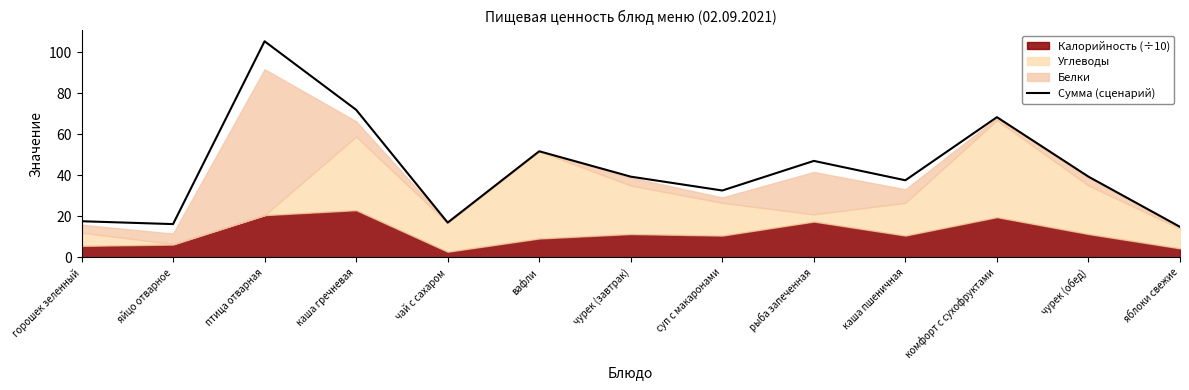

List the labels in order of value, smallest first.

яблоки свежие, яйцо отварное, чай с сахаром, горошек зеленный, суп с макаронами, каша пшеничная, чурек (завтрак), чурек (обед), рыба запеченная, вафли, комфорт с сухофруктами, каша гречневая, птица отварная